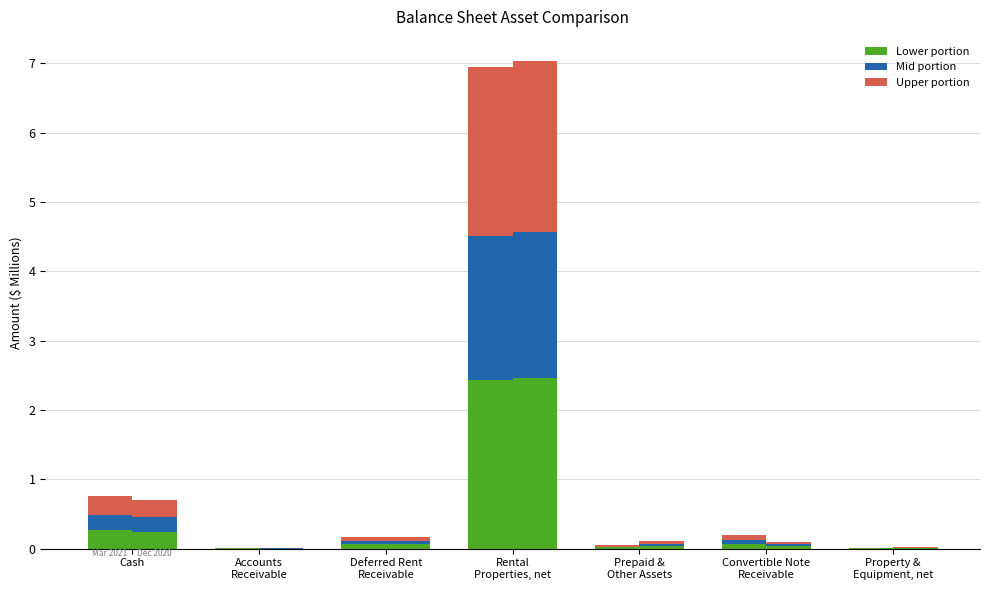

List the labels in order of Mar. 31, 2021 value, largest first.

Rental
Properties, net, Cash, Convertible Note
Receivable, Deferred Rent
Receivable, Prepaid &
Other Assets, Property &
Equipment, net, Accounts
Receivable